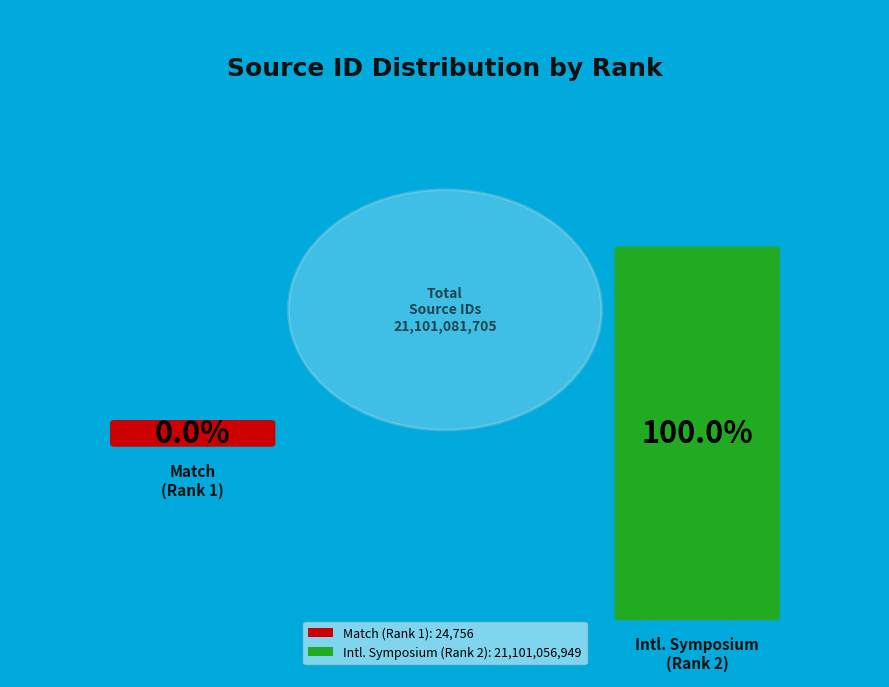

Rank the categories by value from highest to lowest.

International Symposium on Graphic Engineering (Rank 2), Match (Rank 1)